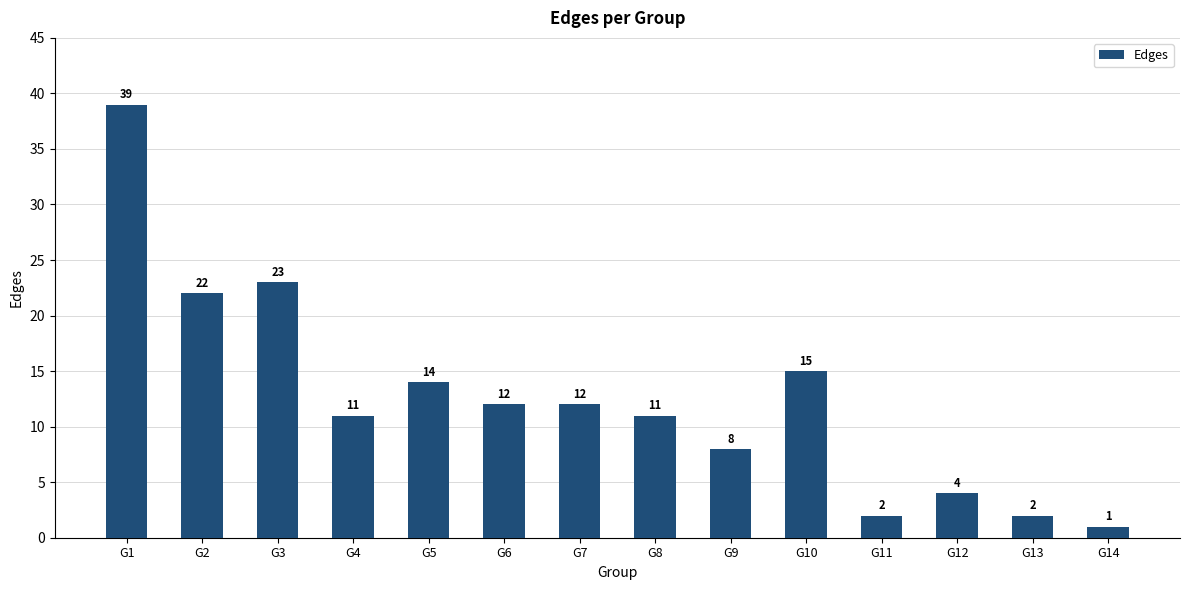

What is the difference between the maximum and minimum values?

38